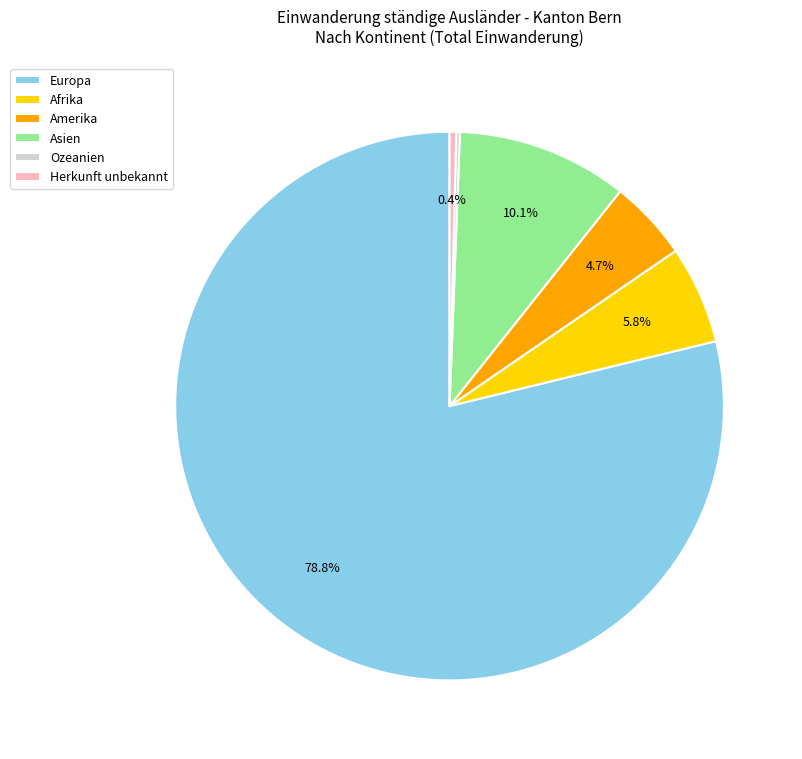

Which slice is the largest?

Europa